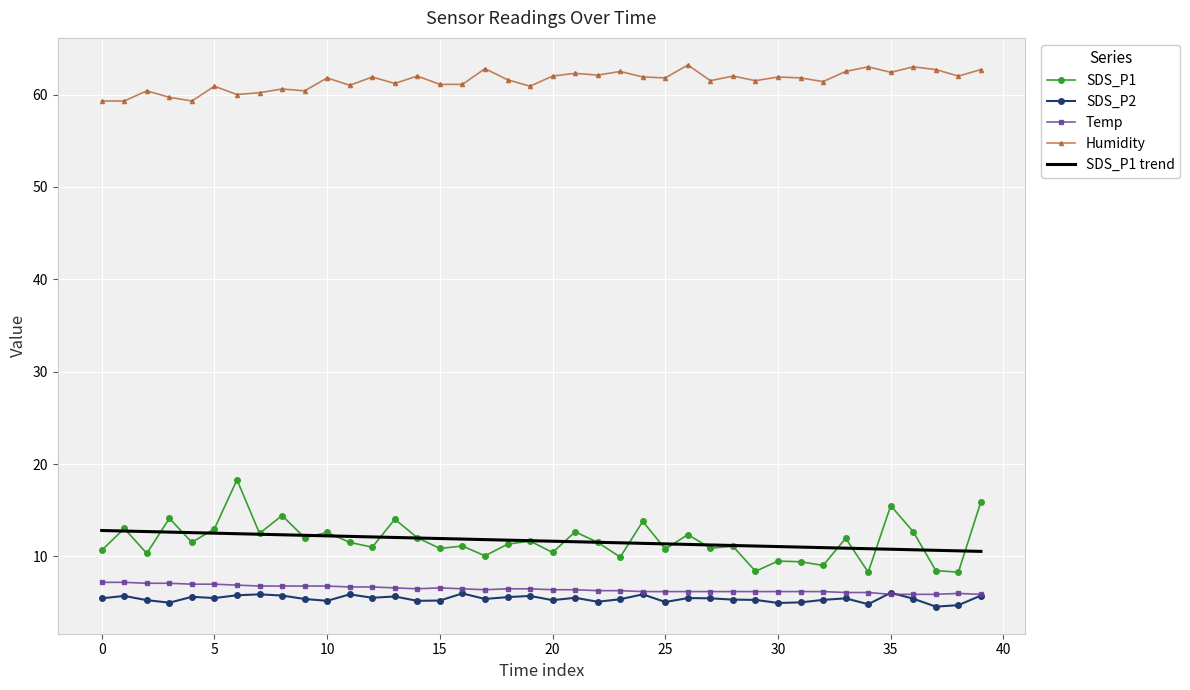

Which series has the largest total across all categories?

Humidity